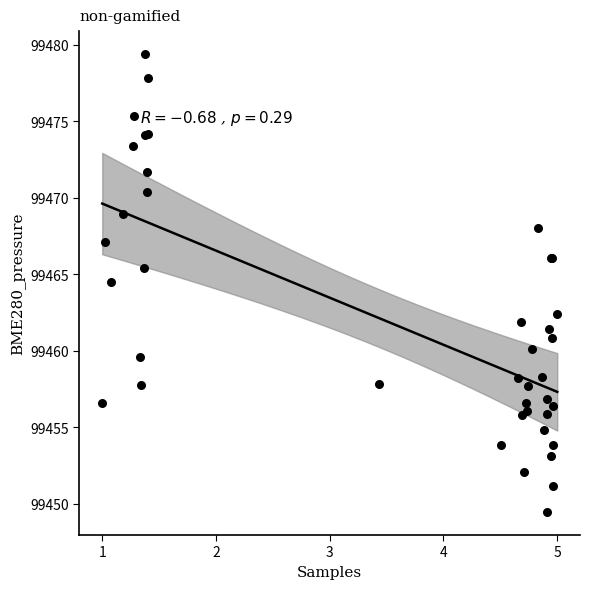

What Y value in the scatter plot is closest to 99464?

99464.5